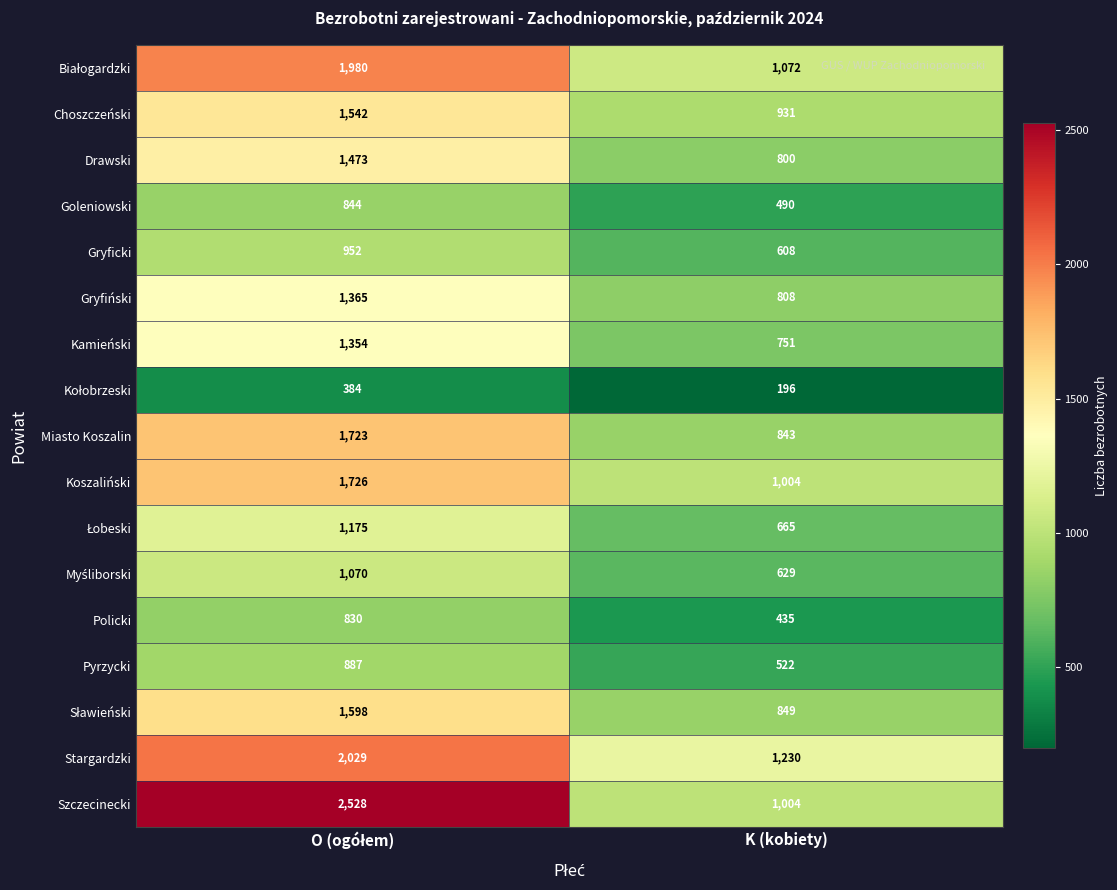

At how many categories does at least one series exceed 881?

2